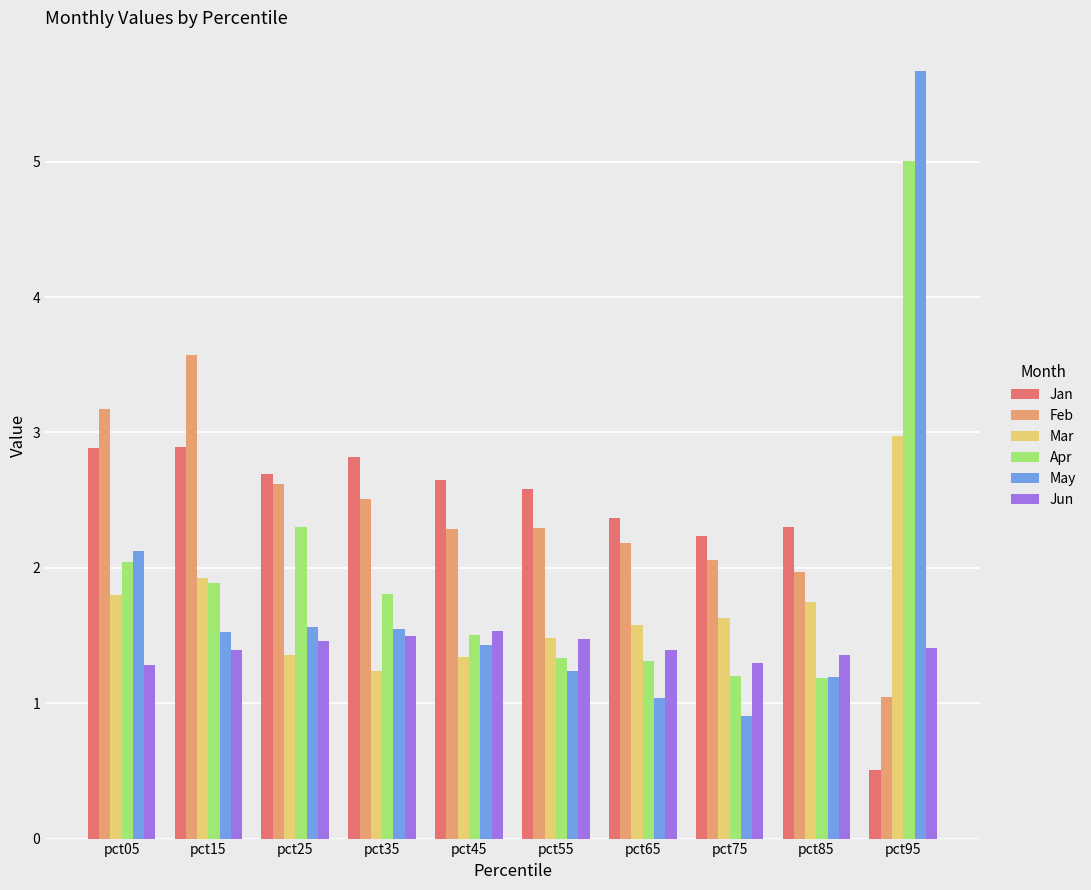

What is the sum of all Mar values?

17.1